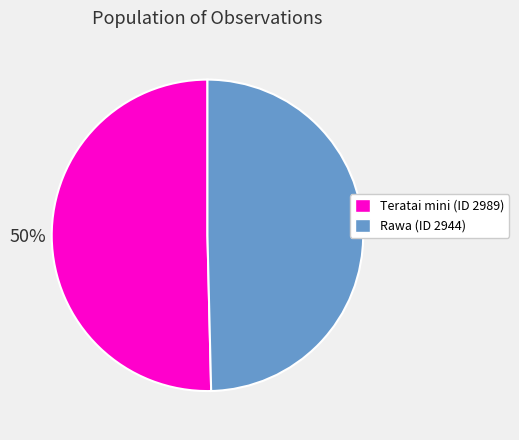

To the nearest percent, what portion does Rawa (ID 2944) represent?

50%